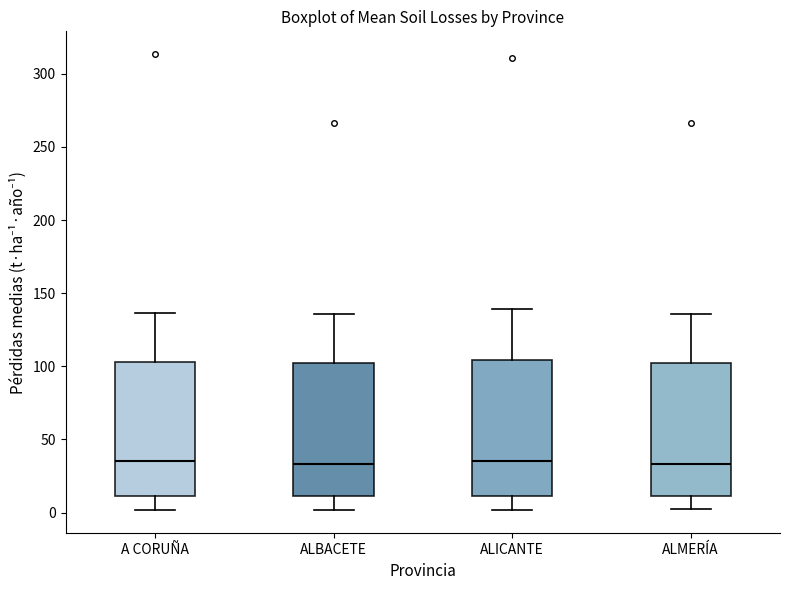

Reading left to right, transcribe this box plot: for each box, give where its median line is, the range the box spans, and where its two whiskers end, as read against the y-axis. The values are not printed on the chart, so give them approximately, as read against the axis.

A CORUÑA: median 35, box 10 to 105, whiskers 0 to 135
ALBACETE: median 35, box 10 to 100, whiskers 0 to 135
ALICANTE: median 35, box 10 to 105, whiskers 0 to 140
ALMERÍA: median 35, box 10 to 100, whiskers 0 to 135